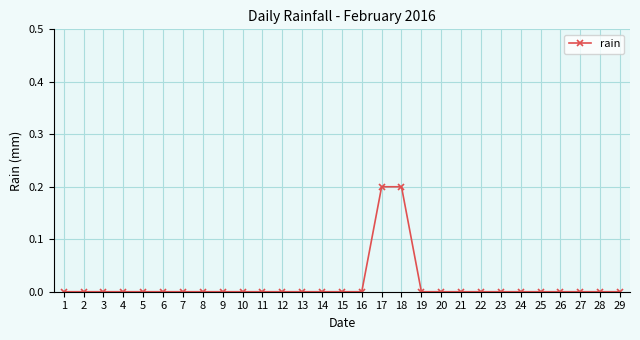

What is the greatest value displayed?

0.2